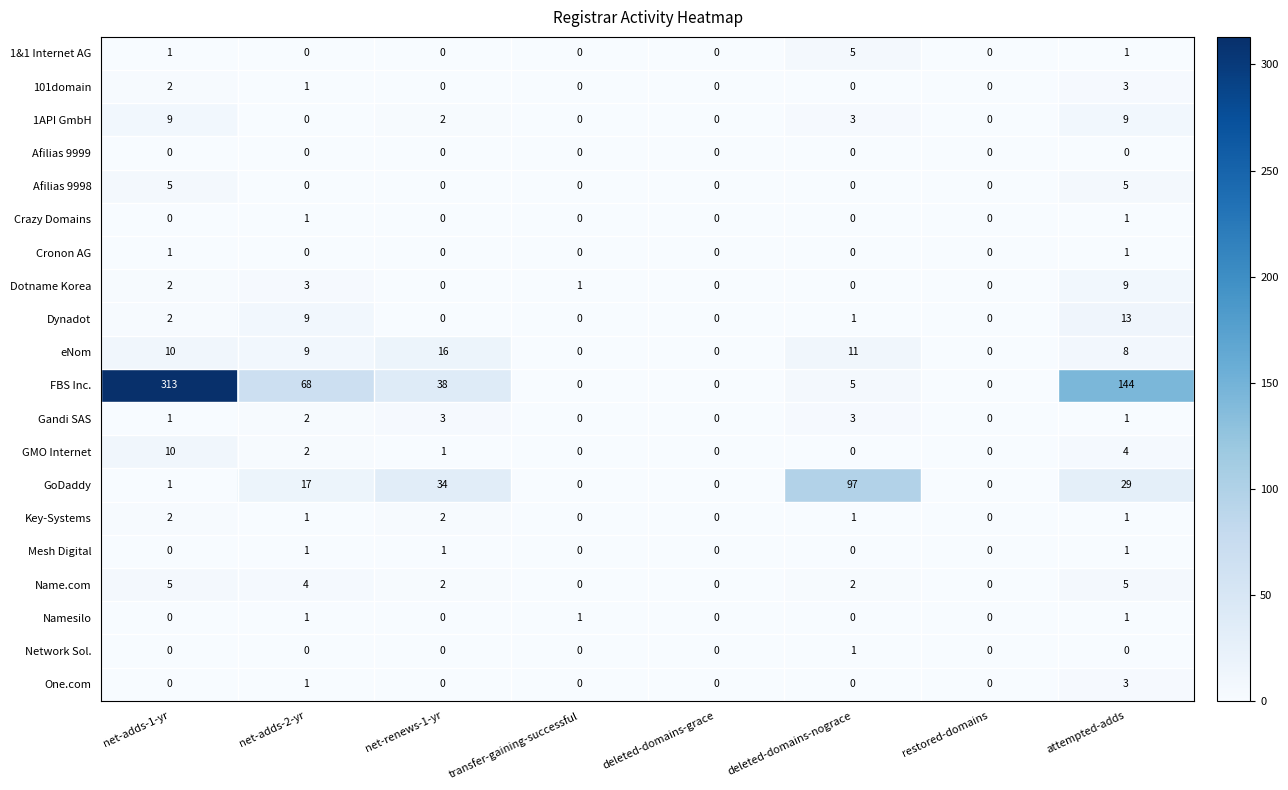

Which label corresponds to the largest value in the chart?

net-adds-1-yr